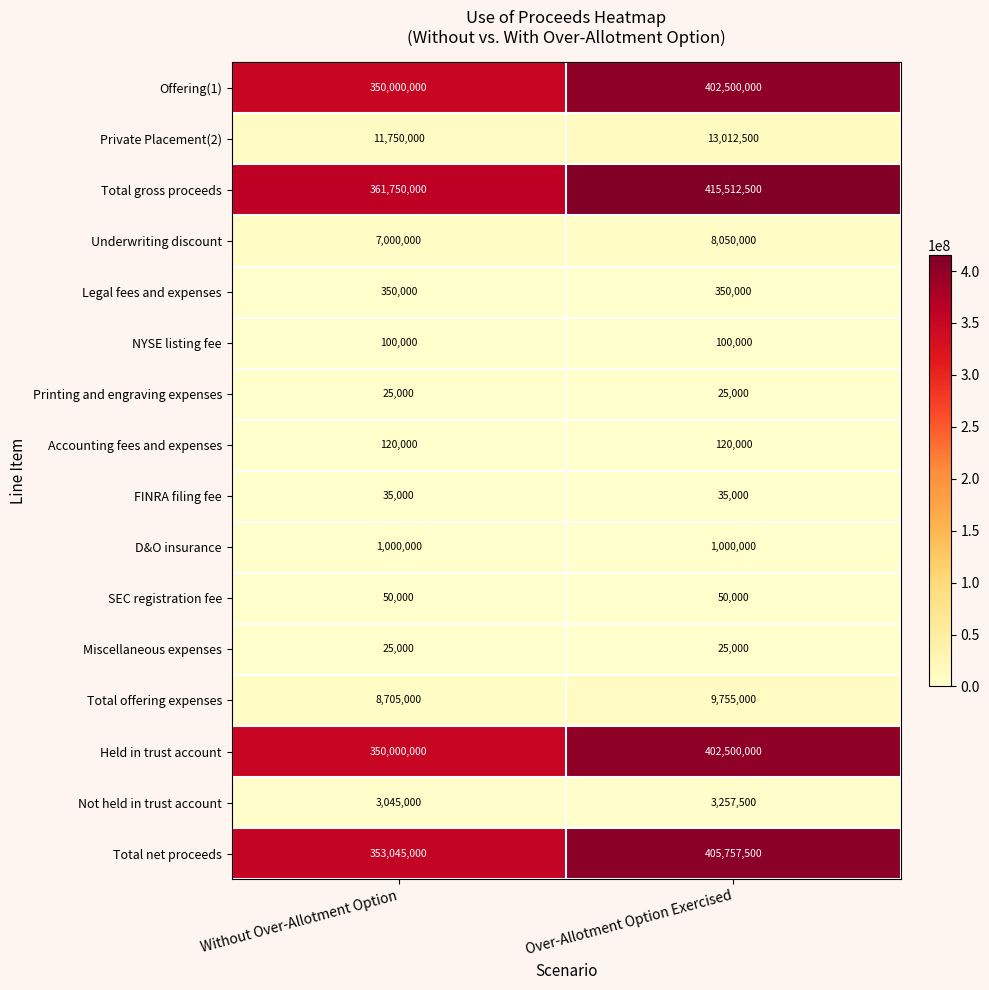

What is the minimum value shown in the chart?

25000